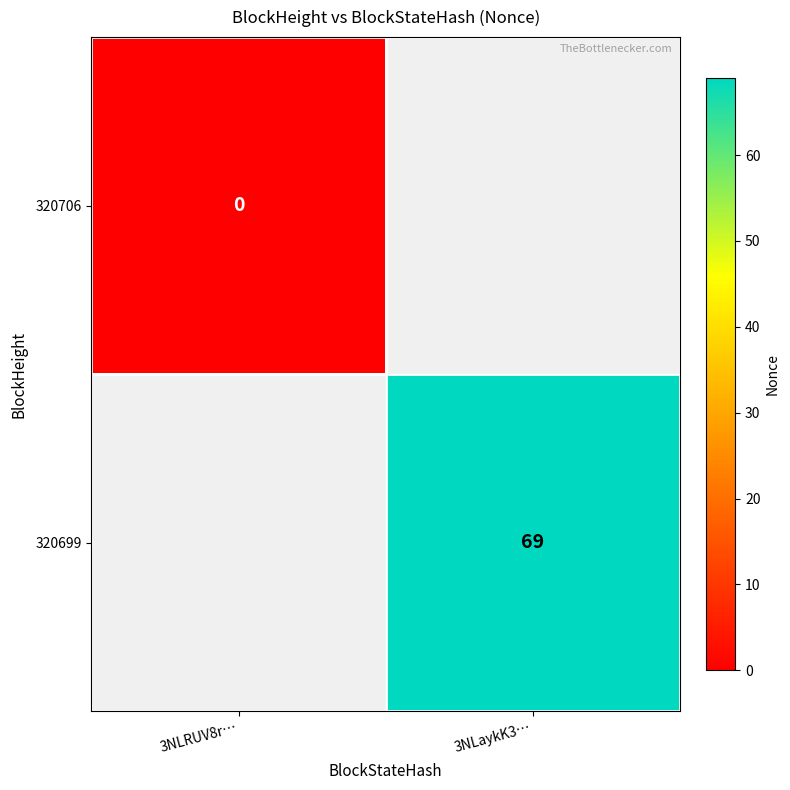

The value of 320699 at 3NLaykK3… is 69. True or false?

True